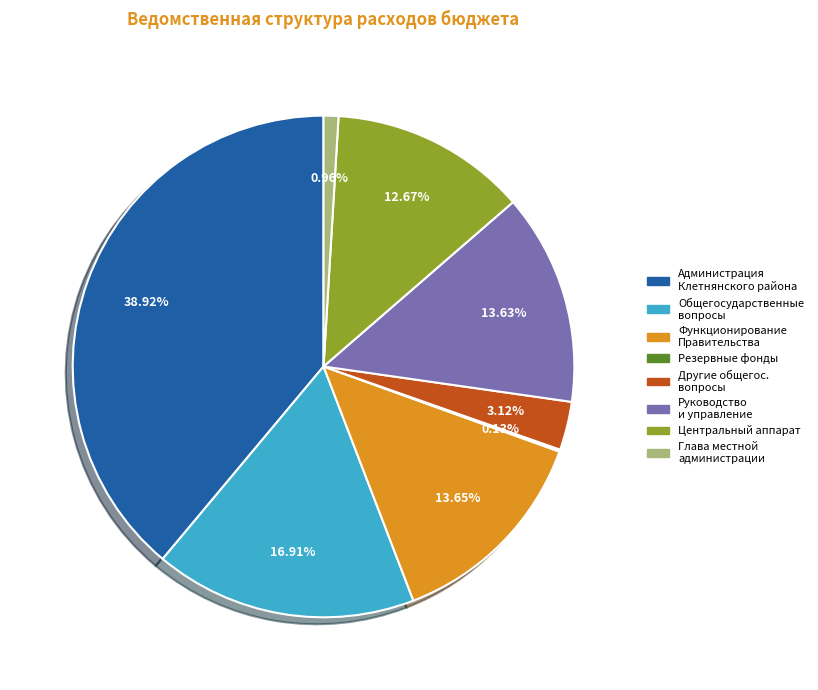

Which has a higher value, Центральный аппарат or Глава местной администрации?

Центральный аппарат